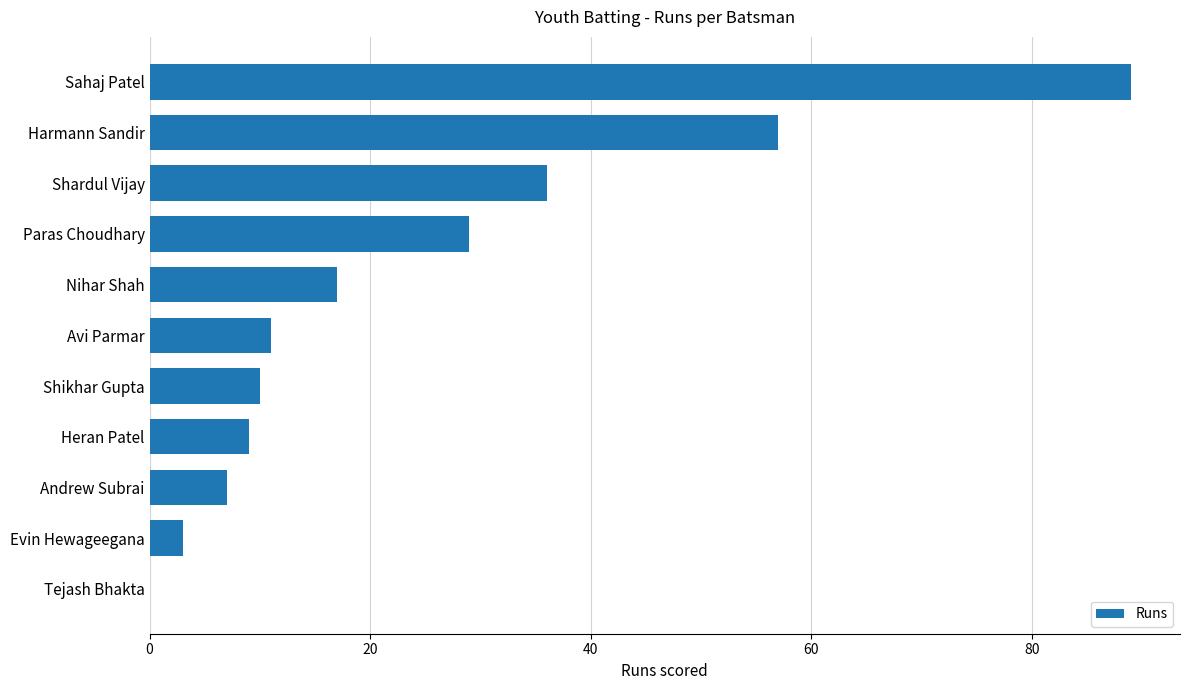

What is the sum of all values?

268